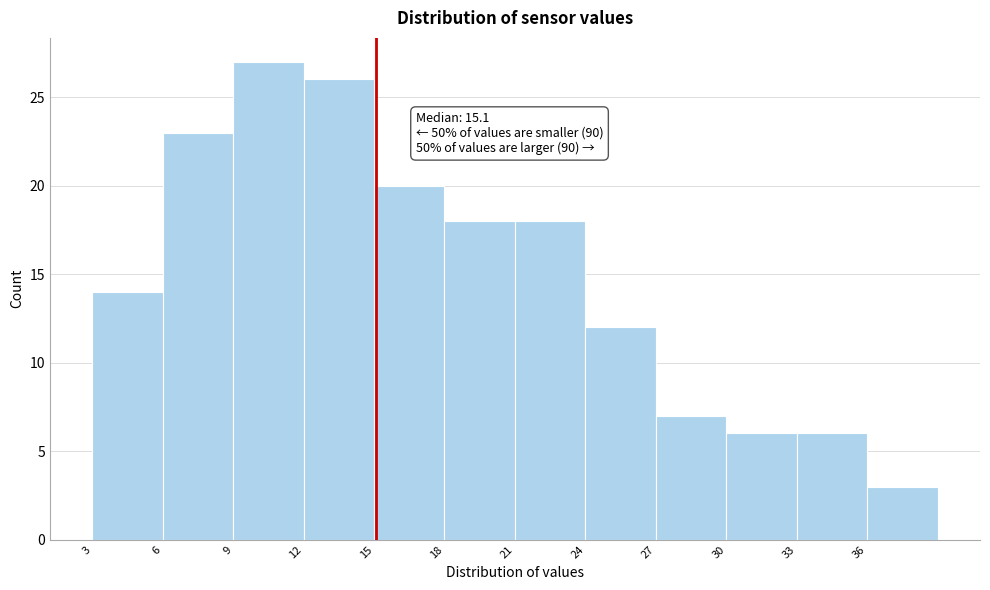

Over which range of the x-axis is the bar tallest?

9 to 12